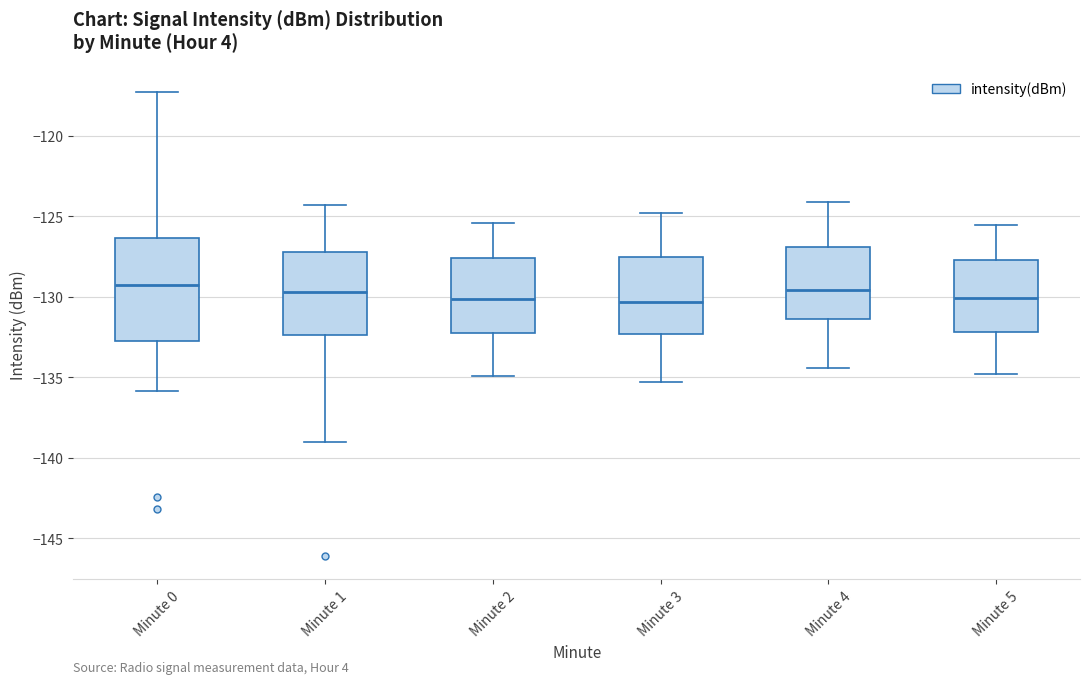

Reading left to right, transcribe this box plot: for each box, give where its median line is, the range the box spans, and where its two whiskers end, as read against the y-axis. The values are not printed on the chart, so give them approximately, as read against the axis.

Minute 0: median -129.5, box -133.0 to -126.5, whiskers -136.0 to -117.5
Minute 1: median -129.5, box -132.5 to -127.0, whiskers -139.0 to -124.5
Minute 2: median -130.0, box -132.0 to -127.5, whiskers -135.0 to -125.5
Minute 3: median -130.5, box -132.5 to -127.5, whiskers -135.5 to -125.0
Minute 4: median -129.5, box -131.5 to -127.0, whiskers -134.5 to -124.0
Minute 5: median -130.0, box -132.0 to -127.5, whiskers -135.0 to -125.5